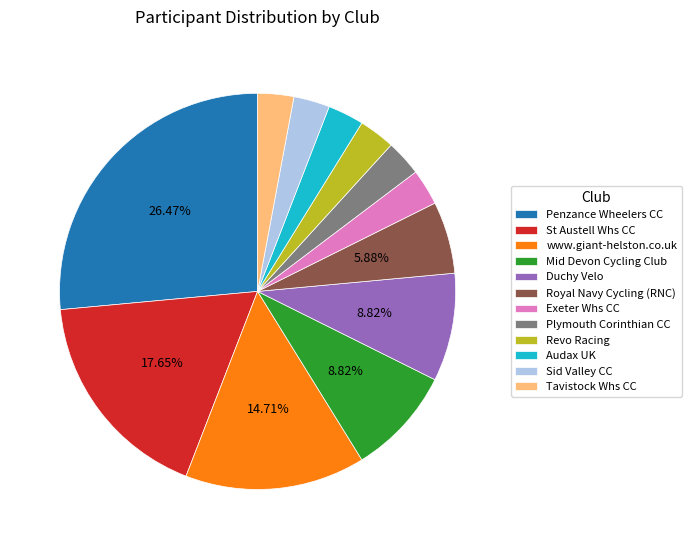

What is the largest slice in the pie chart?

Penzance Wheelers CC